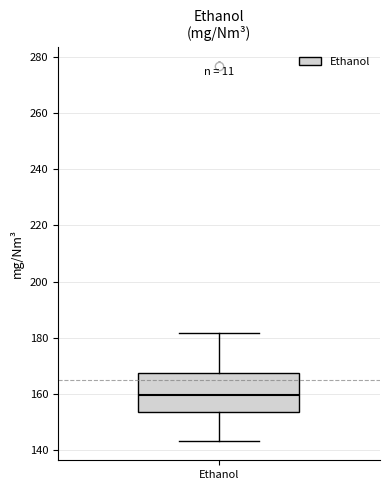

Where does the upper whisker of the box for Ethanol end on the y-axis? The values are not printed on the chart, so give them approximately, as read against the axis.

182